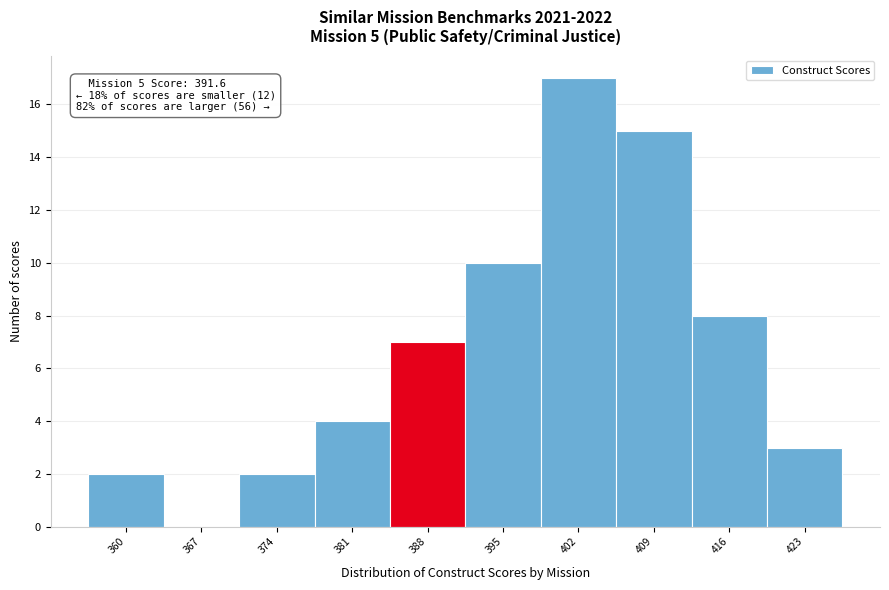

Reading right to left, what are all the values shown in this chart?

423=3	416=8	409=15	402=17	395=10	388=7	381=4	374=2	367=0	360=2